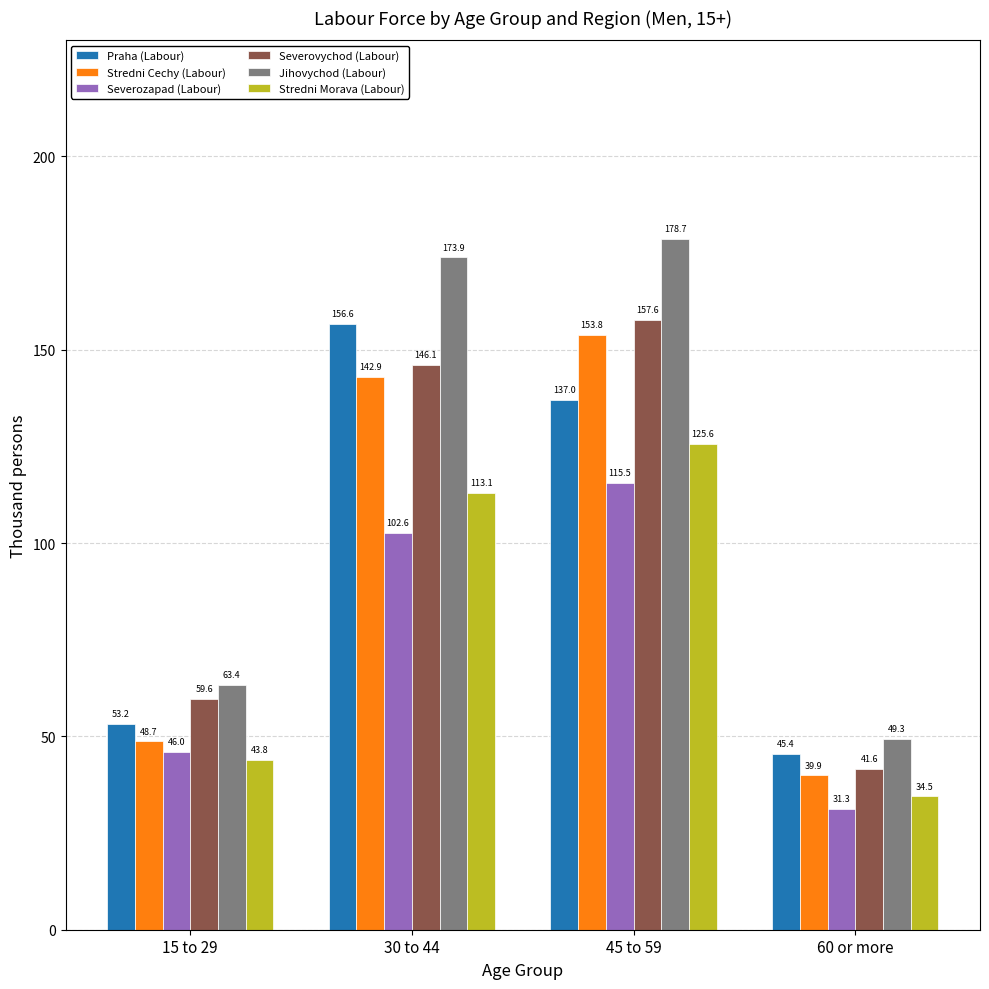

How many series are shown in this chart?

6